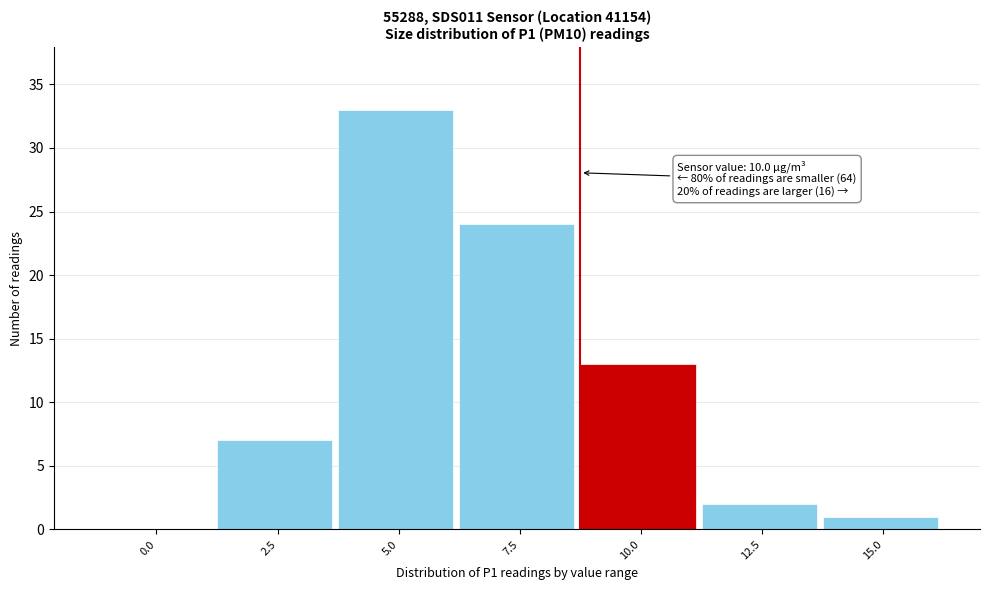

Reading right to left, what are all the values shown in this chart?

15.0=1	12.5=2	10.0=13	7.5=24	5.0=33	2.5=7	0.0=0